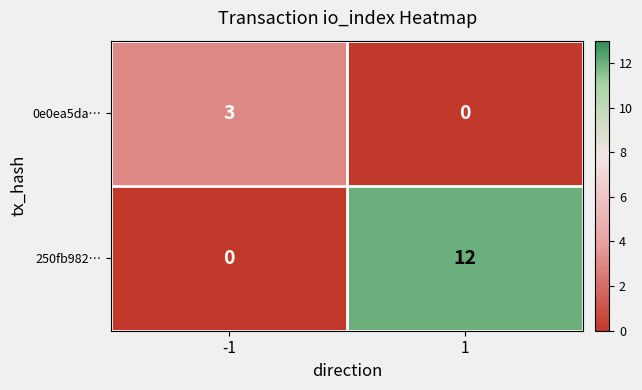

At how many categories does at least one series exceed 9?

1